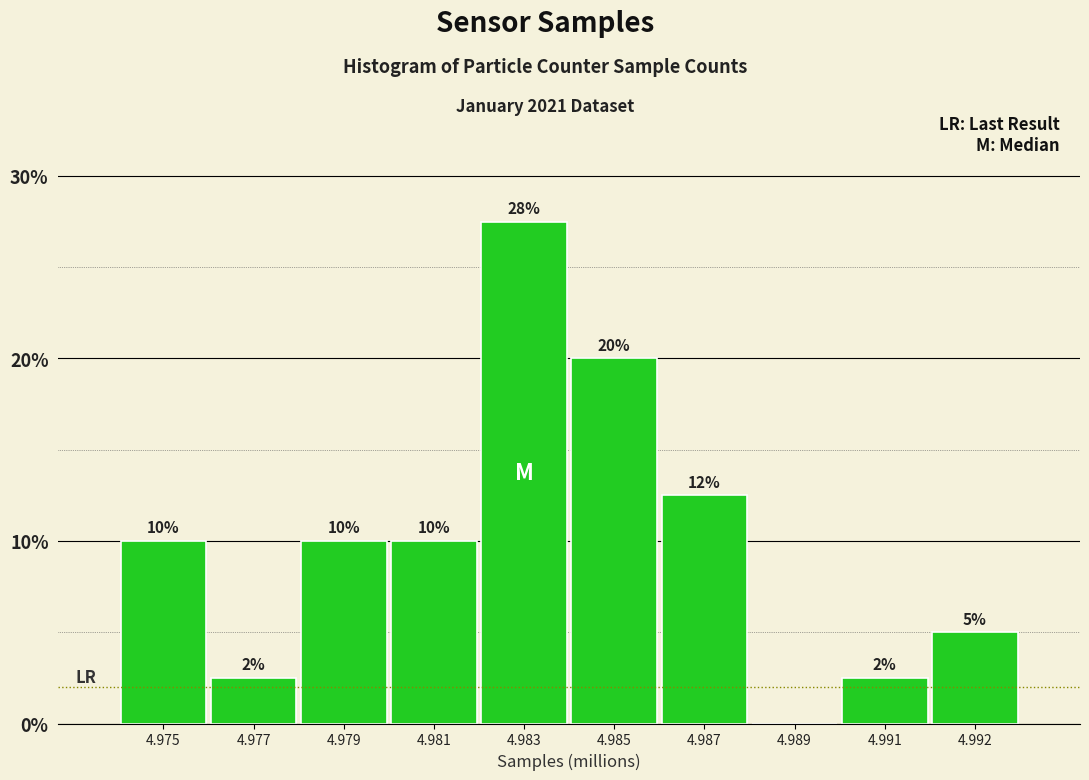

Is it true that the value at 4.981 is 10.0?

True